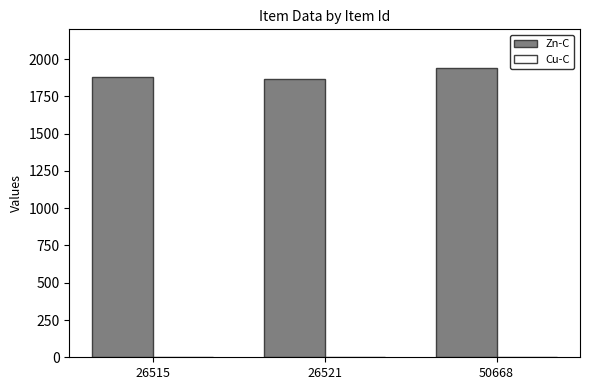

What is the greatest value displayed?

1939